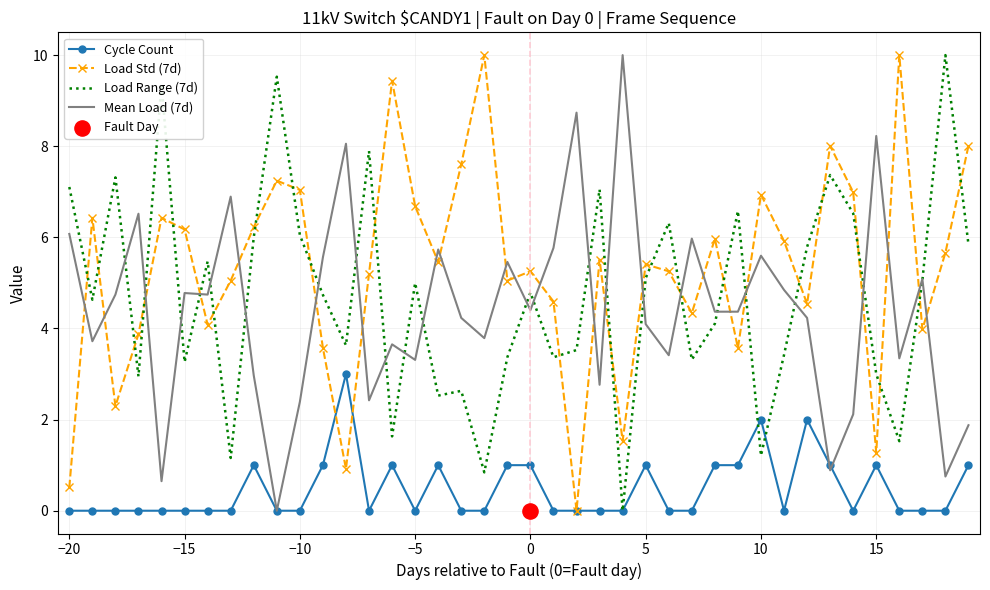

Which series has the largest total across all categories?

Load Std (7d)